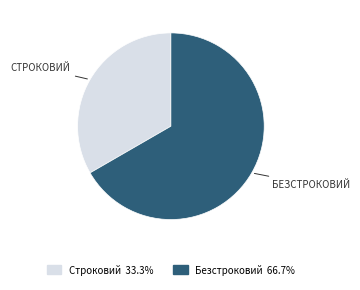

What is the smallest slice in the pie chart?

Строковий